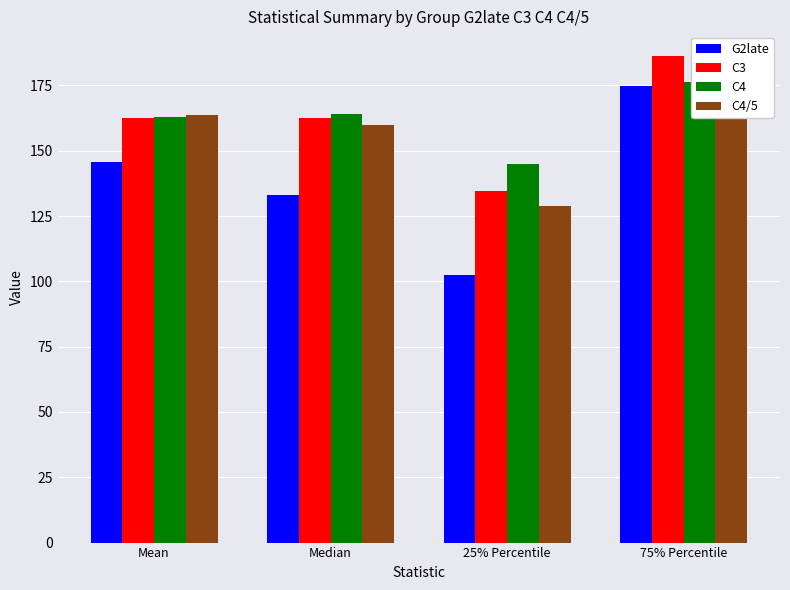

Does the chart contain any negative values?

No